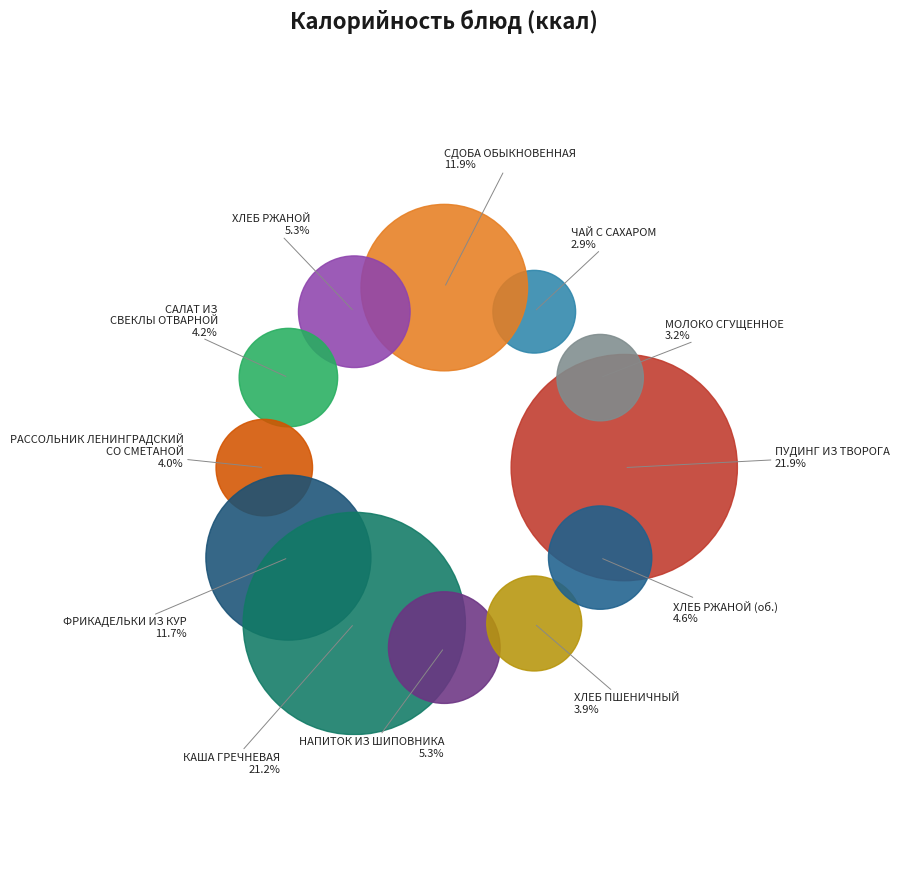

Which category has the biggest portion of the pie?

ПУДИНГ ИЗ ТВОРОГА